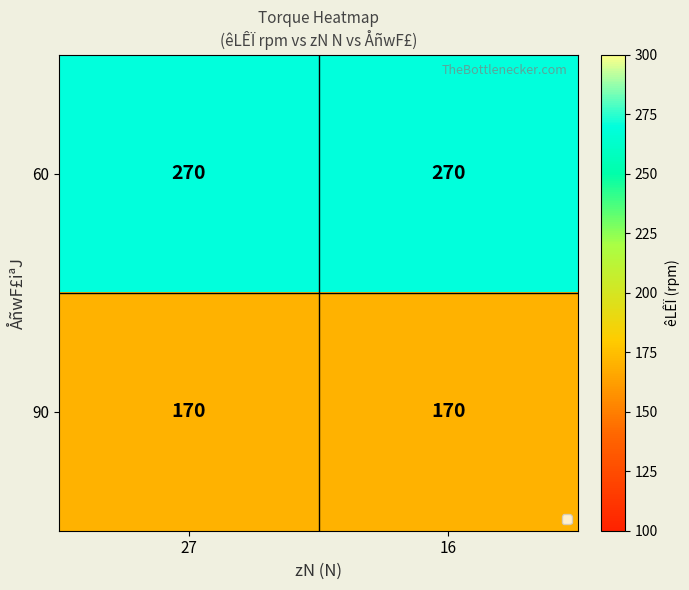

Reading left to right, list all the values displayed in this chart.

60: 27=270	16=270
90: 27=170	16=170